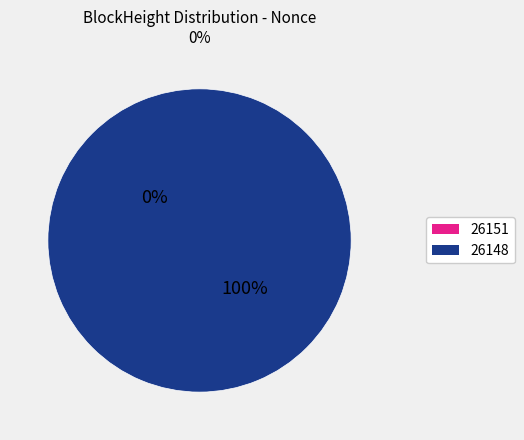

True or false: 26151 accounts for 1% of the total.

False